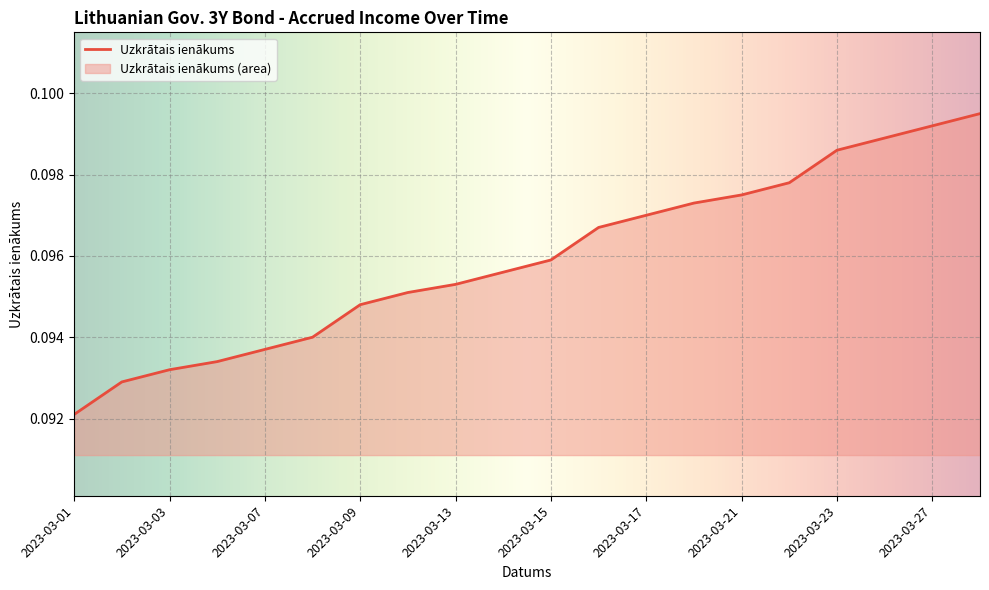

What is the value of the 8th point from the left?

0.1